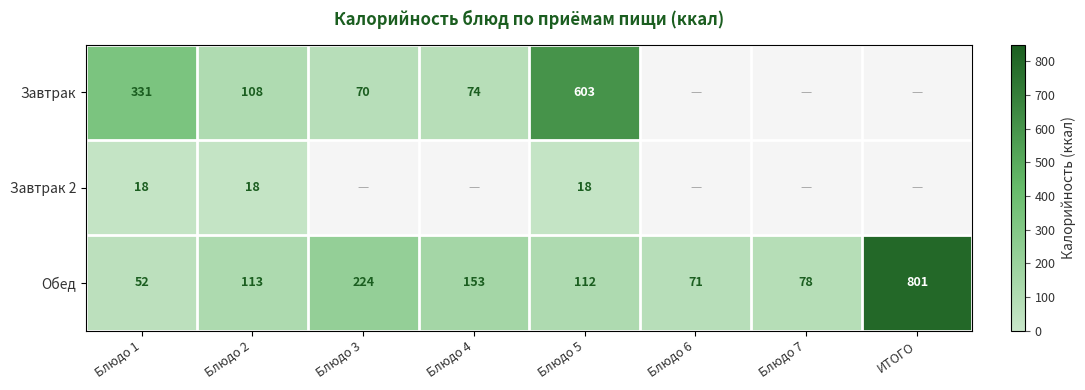

At which label does Обед reach its minimum?

Блюдо 1